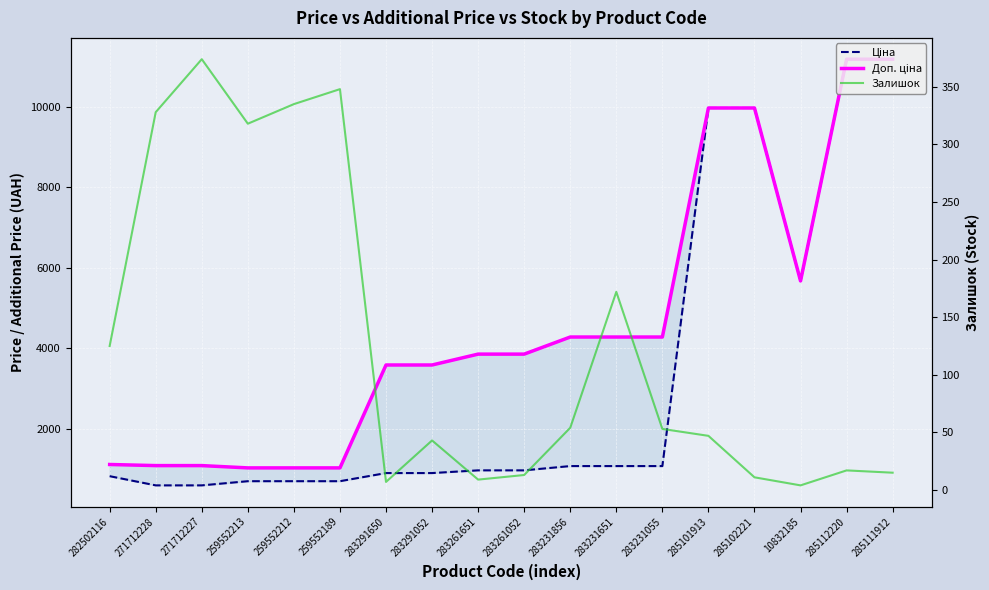

The value of Ціна at 259552189 is 1159.9. True or false?

False